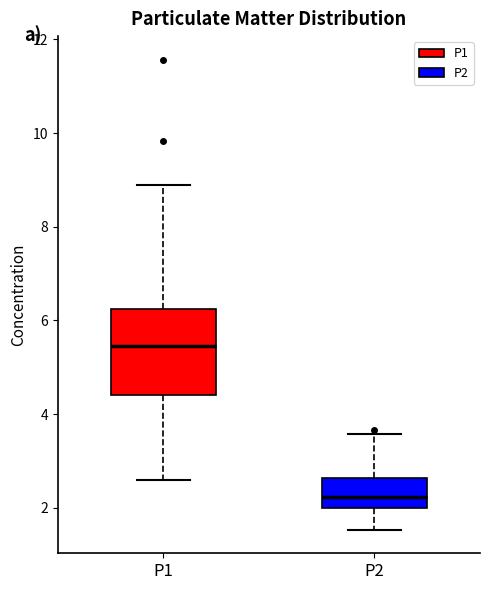

Which box has the lowest median line?

P2